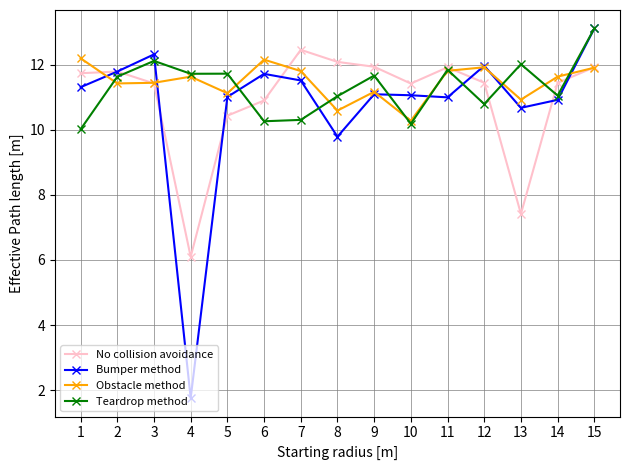

How many lines are shown in the chart?

4